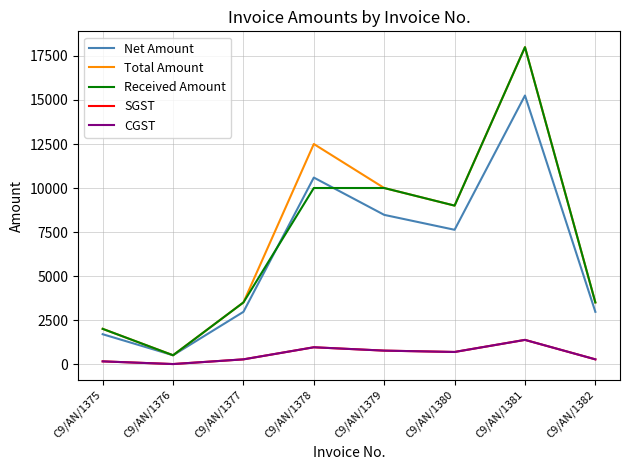

How many interior local valleys does the CGST series have?

2